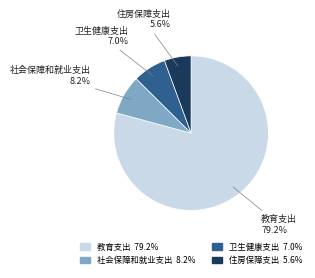

To the nearest percent, what is the average slice percentage?

25%